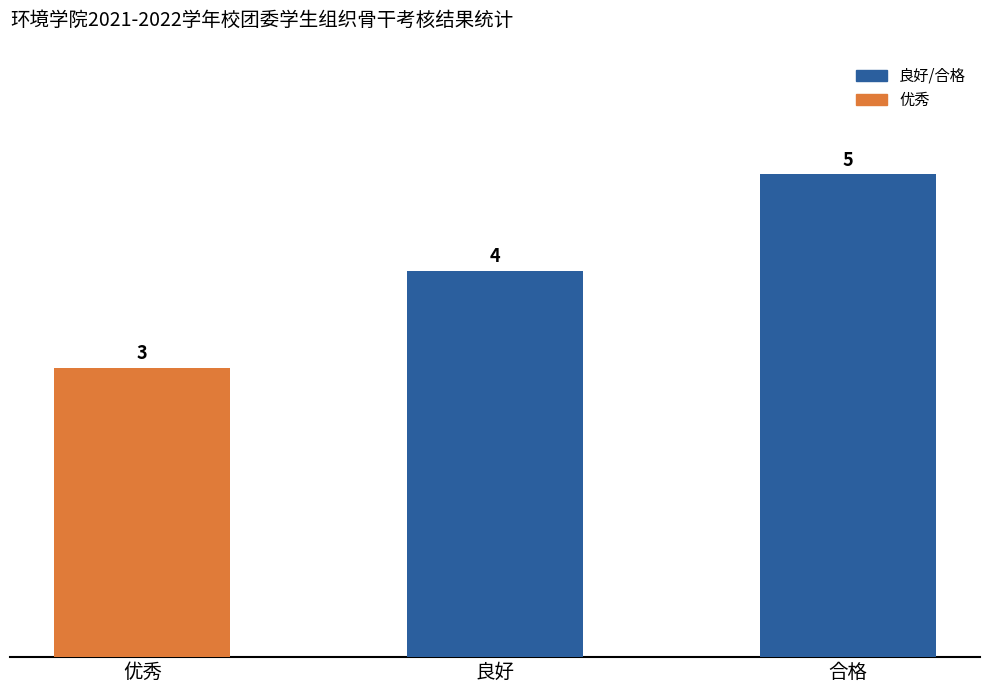

What is the label of the 2nd bar from the right?

良好